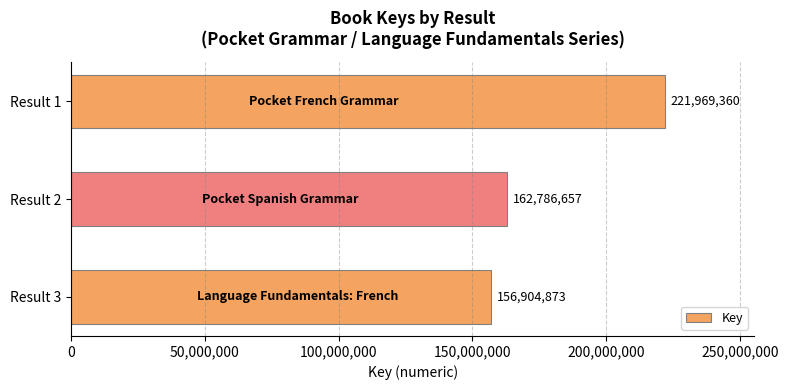

How many data points are less than 162786657?

1